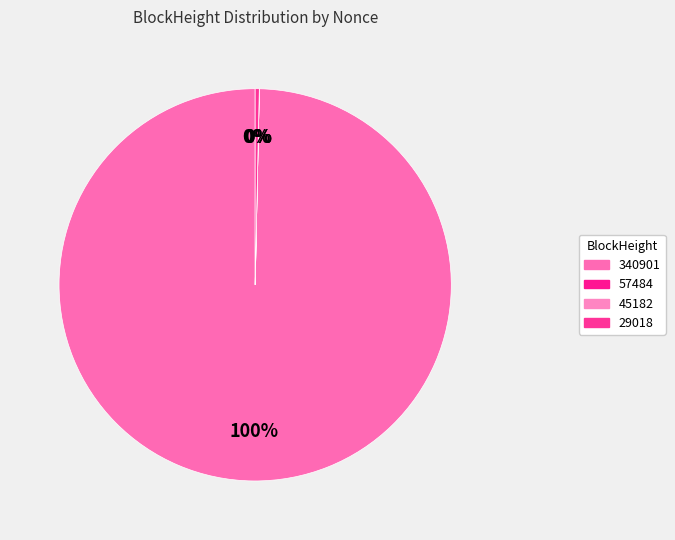

Between 29018 and 45182, which is larger?

29018